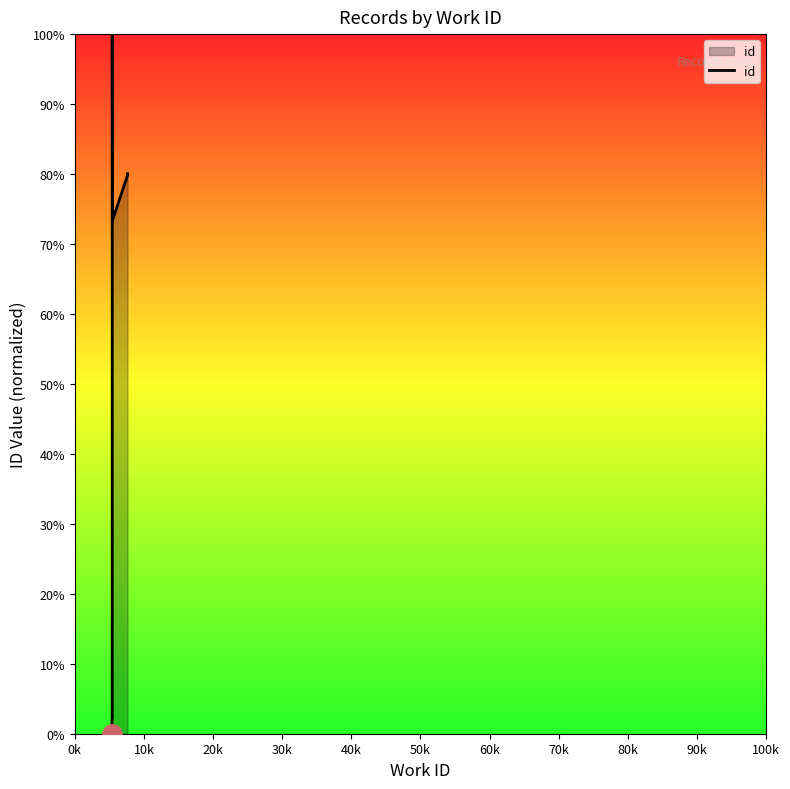

What is the value of the 5th point from the left?

1.0